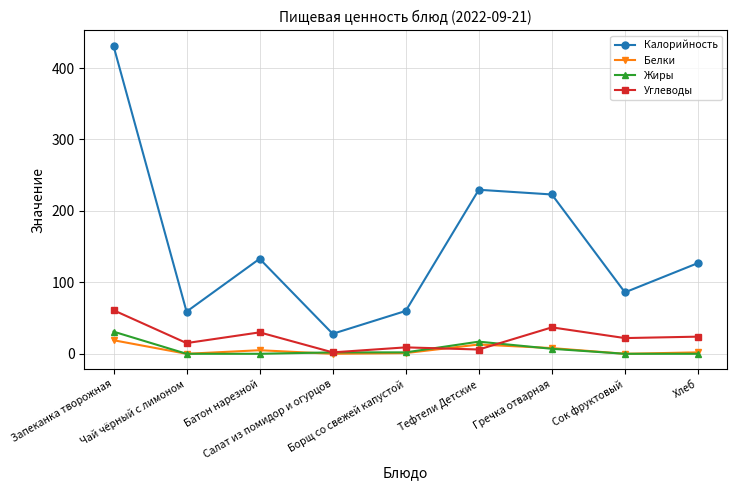

Which series has the largest total across all categories?

Калорийность